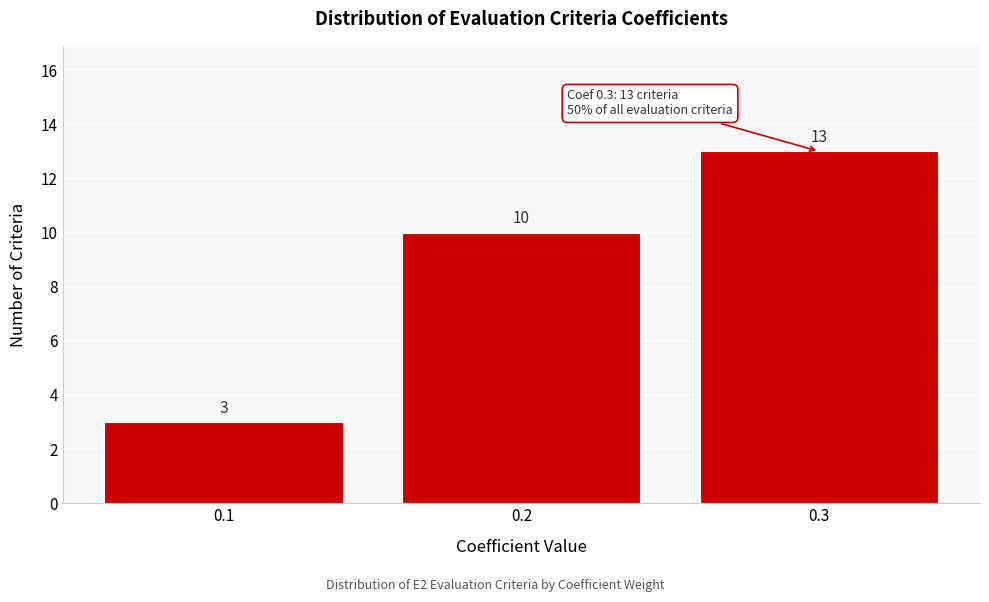

Reading right to left, what are all the values shown in this chart?

13	10	3